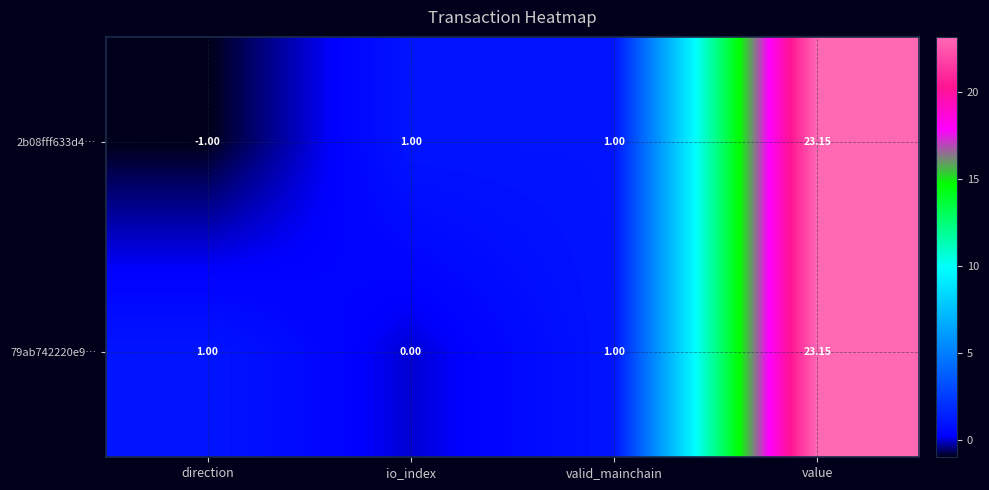

At which label does 2b08fff633d4… reach its peak?

value